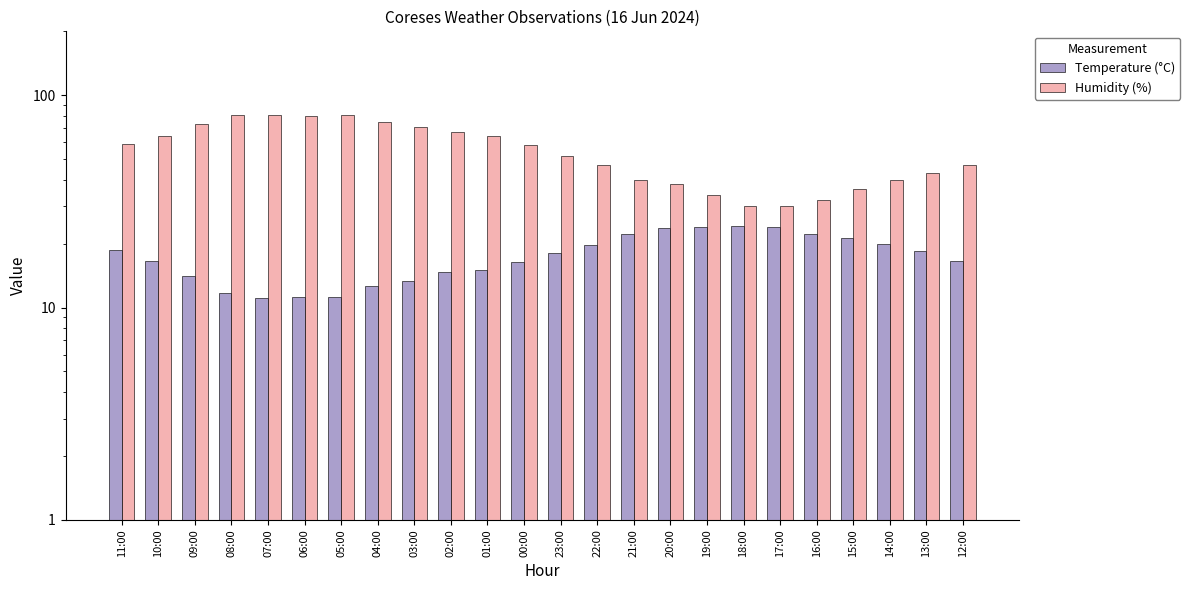

Between 22:00 and 07:00, which is larger?

22:00